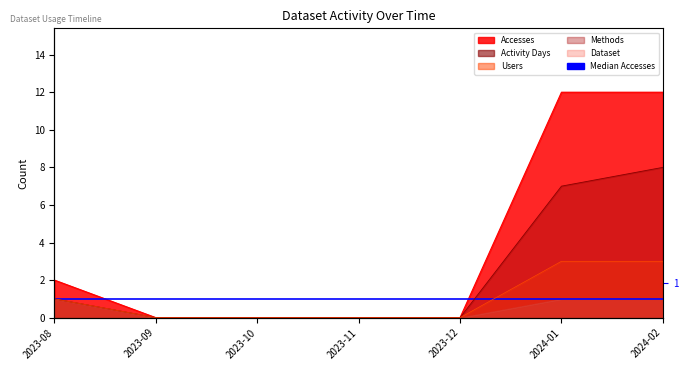

Does the chart have visible grid lines?

No